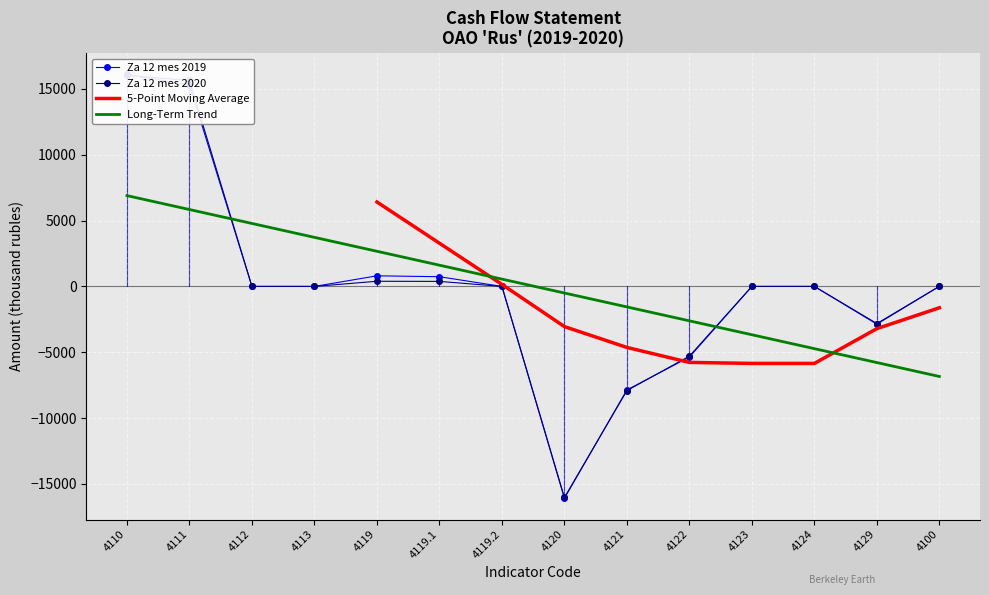

How many series are shown in this chart?

2